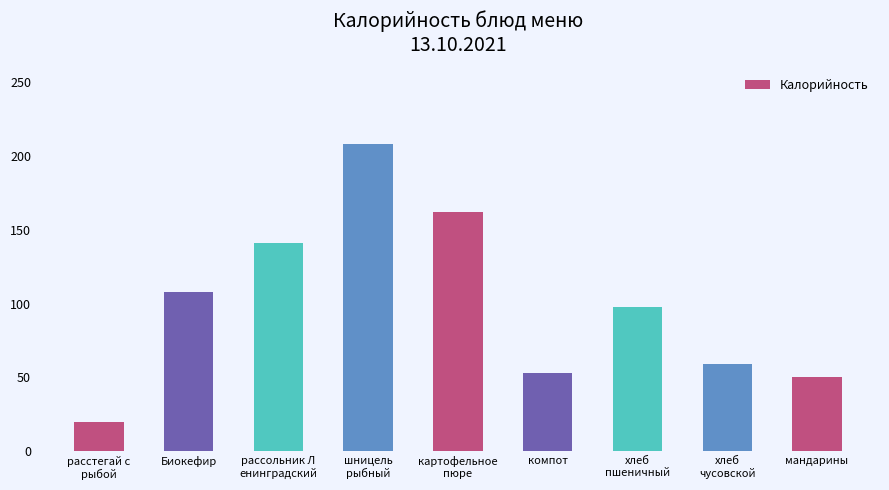

Does the chart contain any negative values?

No